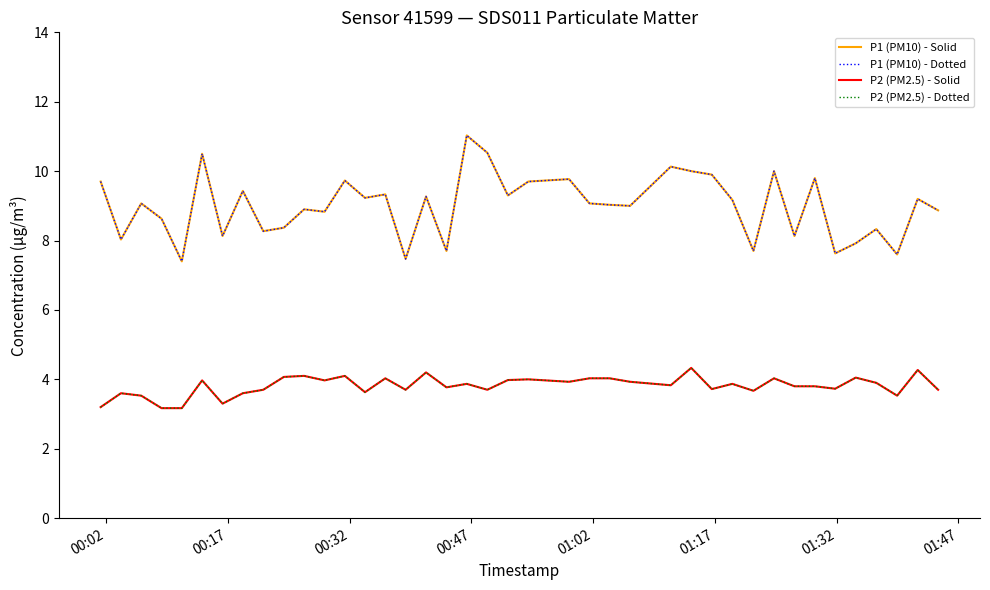

Is this an area chart (filled region under the line)?

No